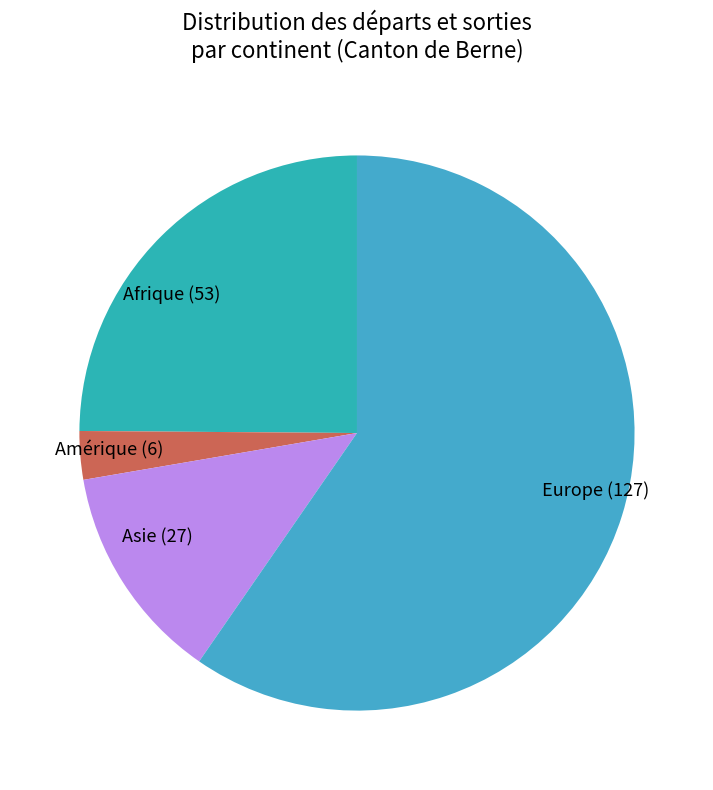

Is there any slice that represents more than half of the pie?

Yes